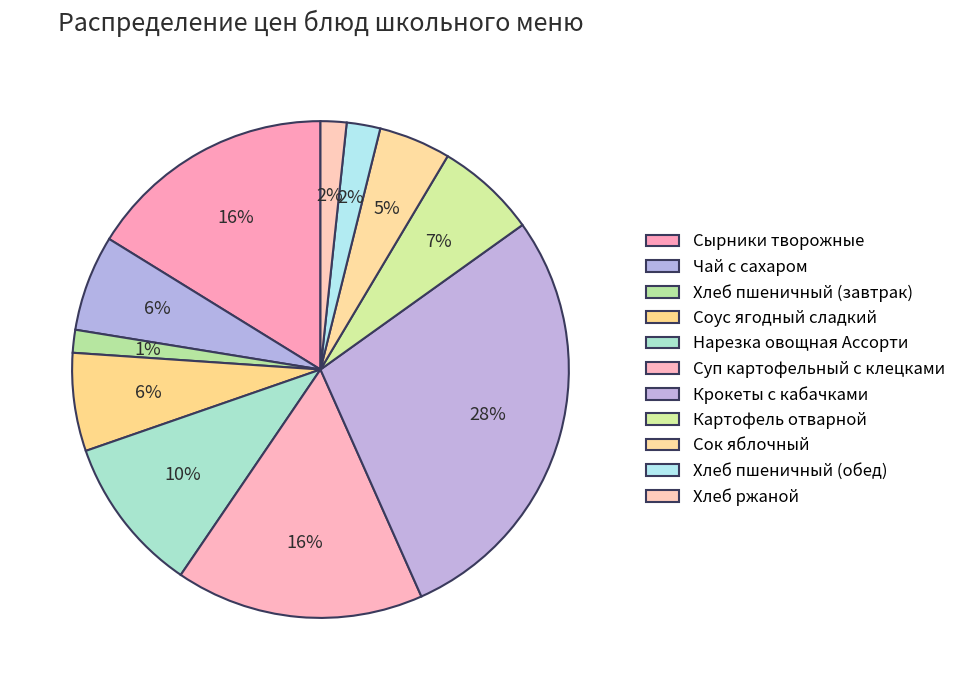

Rank the categories by value from highest to lowest.

Крокеты с кабачками, Сырники творожные, Суп картофельный с клецками, Нарезка овощная Ассорти, Картофель отварной, Соус ягодный сладкий, Чай с сахаром, Сок яблочный, Хлеб пшеничный (обед), Хлеб ржаной, Хлеб пшеничный (завтрак)